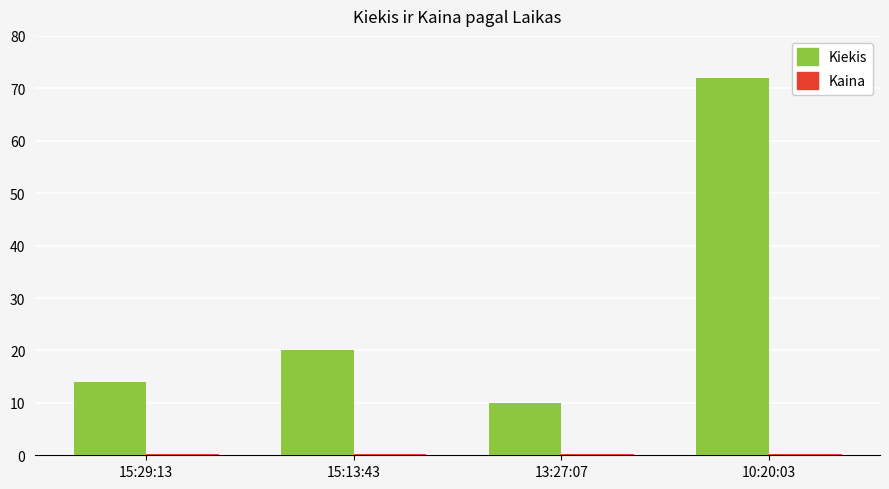

How many groups of bars are there?

4